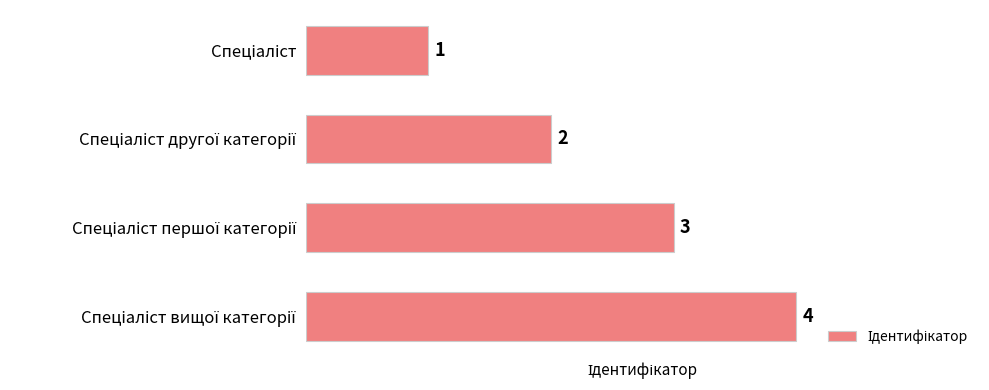

Count the values in the range 2 to 4.

3